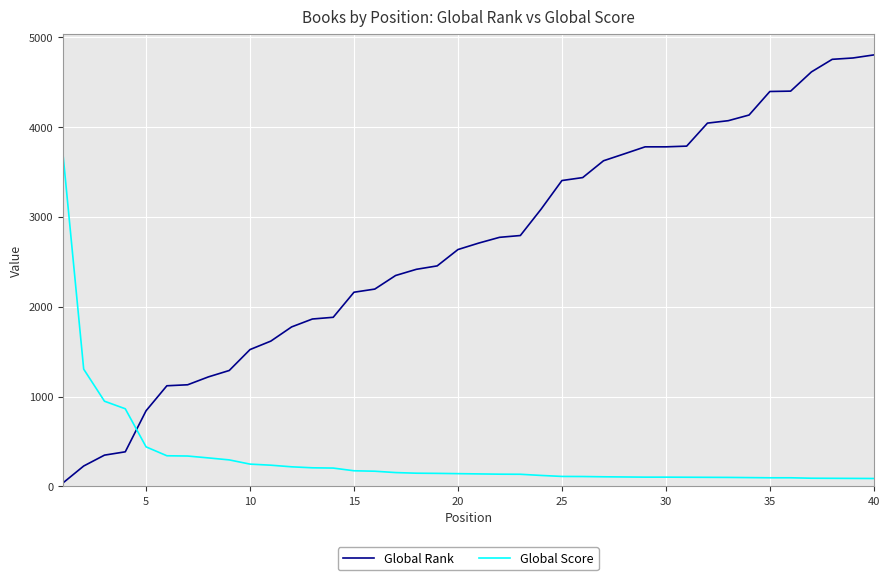

List the series in order of their peak value, highest first.

Global Rank, Global Score